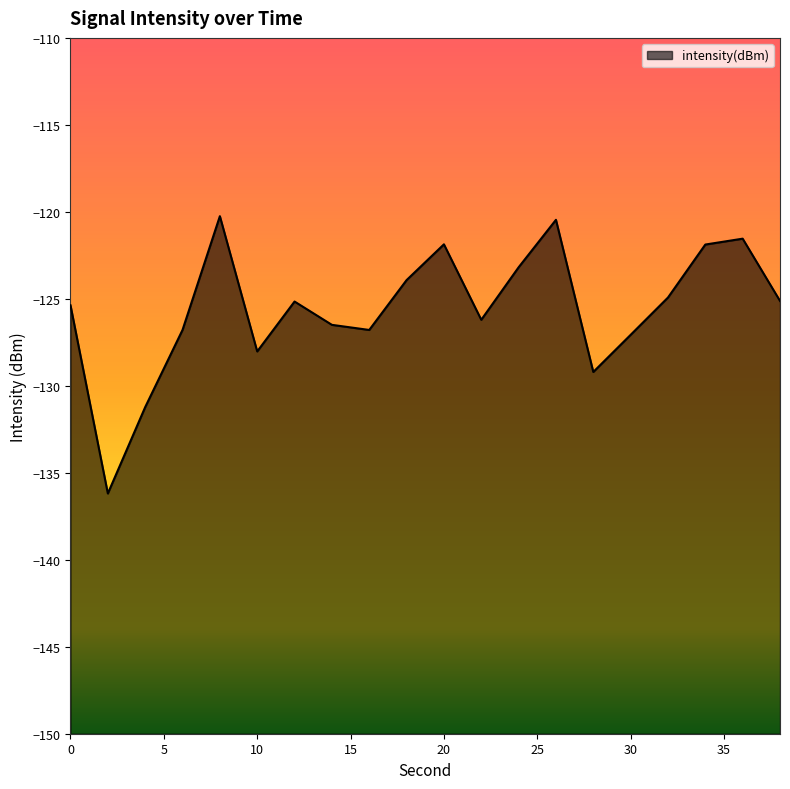

How many values exceed -125?

8